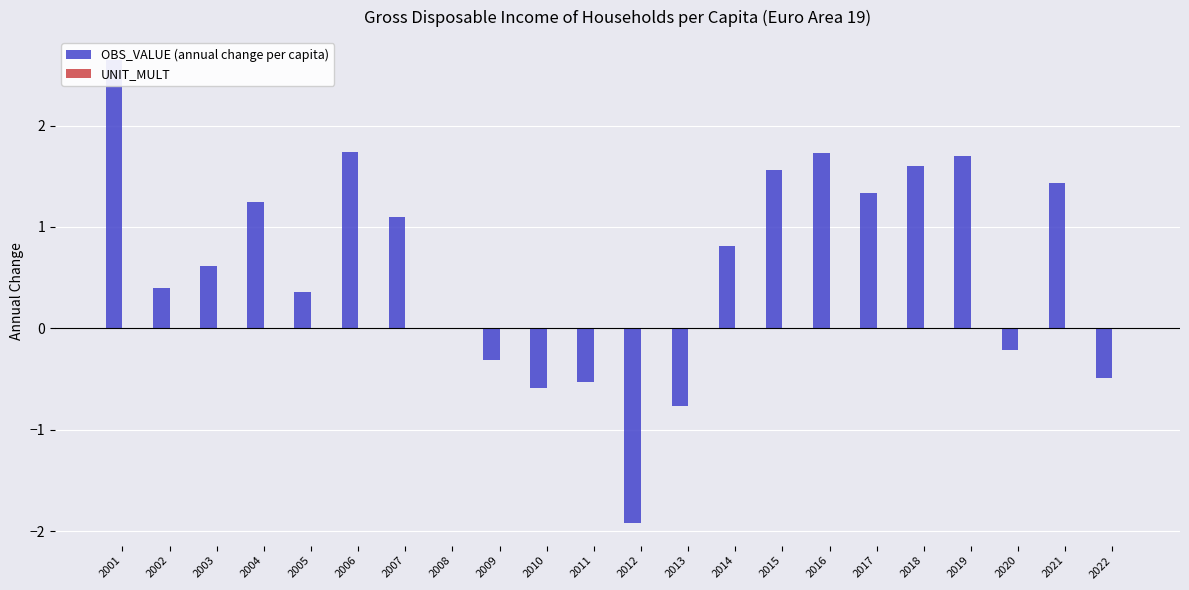

Is the value of OBS_VALUE (annual change per capita) at 2002 greater than the value of UNIT_MULT at 2003?

Yes